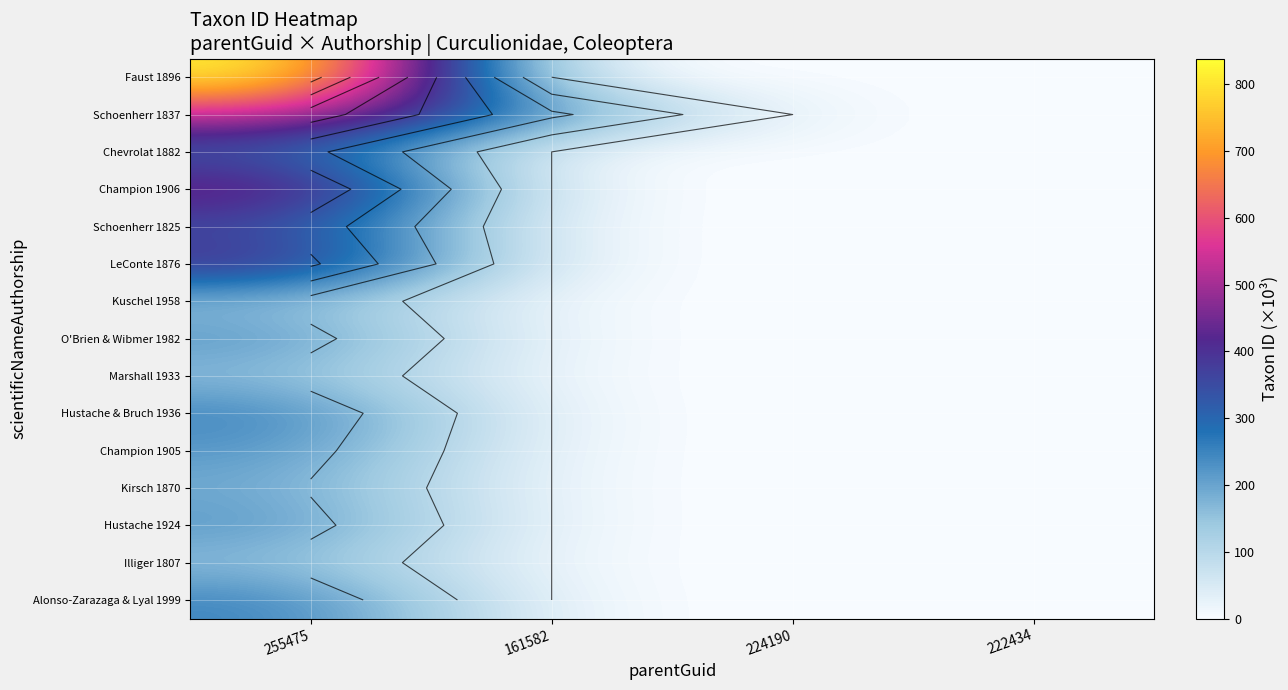

Is the value of Schoenherr 1837 at 222434 greater than the value of Chevrolat 1882 at 222434?

No